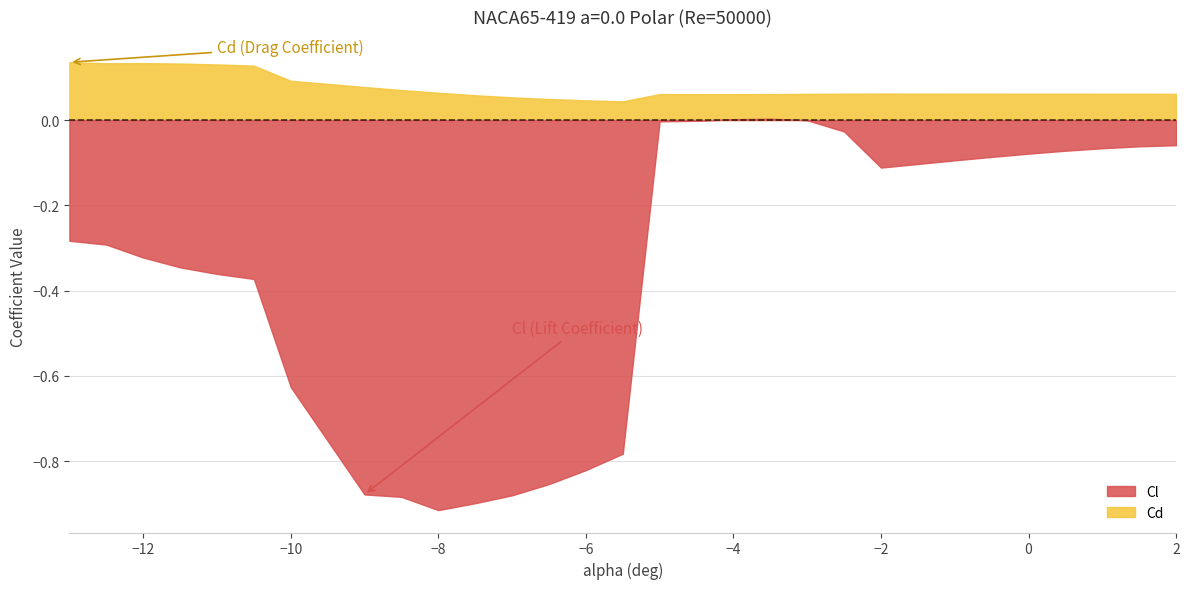

True or false: Cl and Cd cross at least once.

False